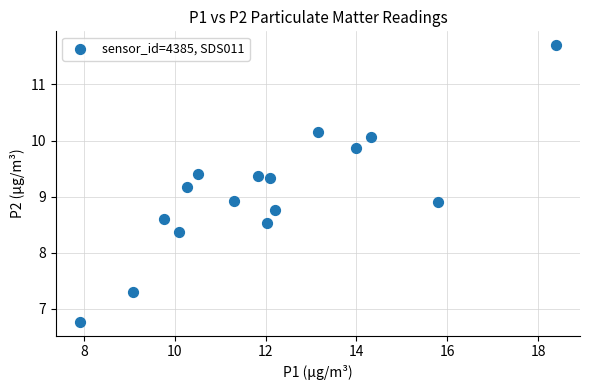

What is the range of Y values (max minus min)?

4.9